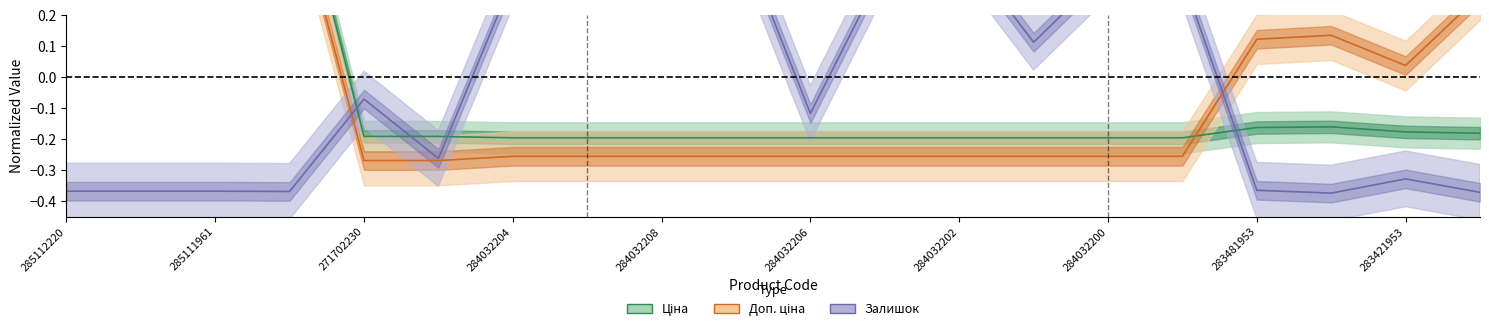

Where is Доп. ціна nearest to the value 0?

283421953